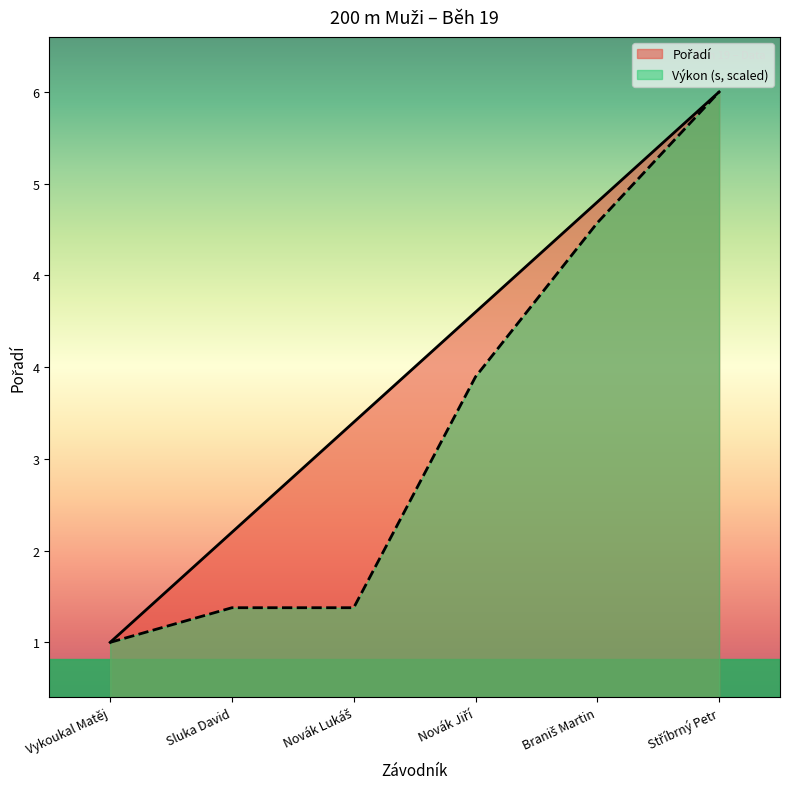

True or false: Výkon has more than 0 points higher than both neighbors.

False